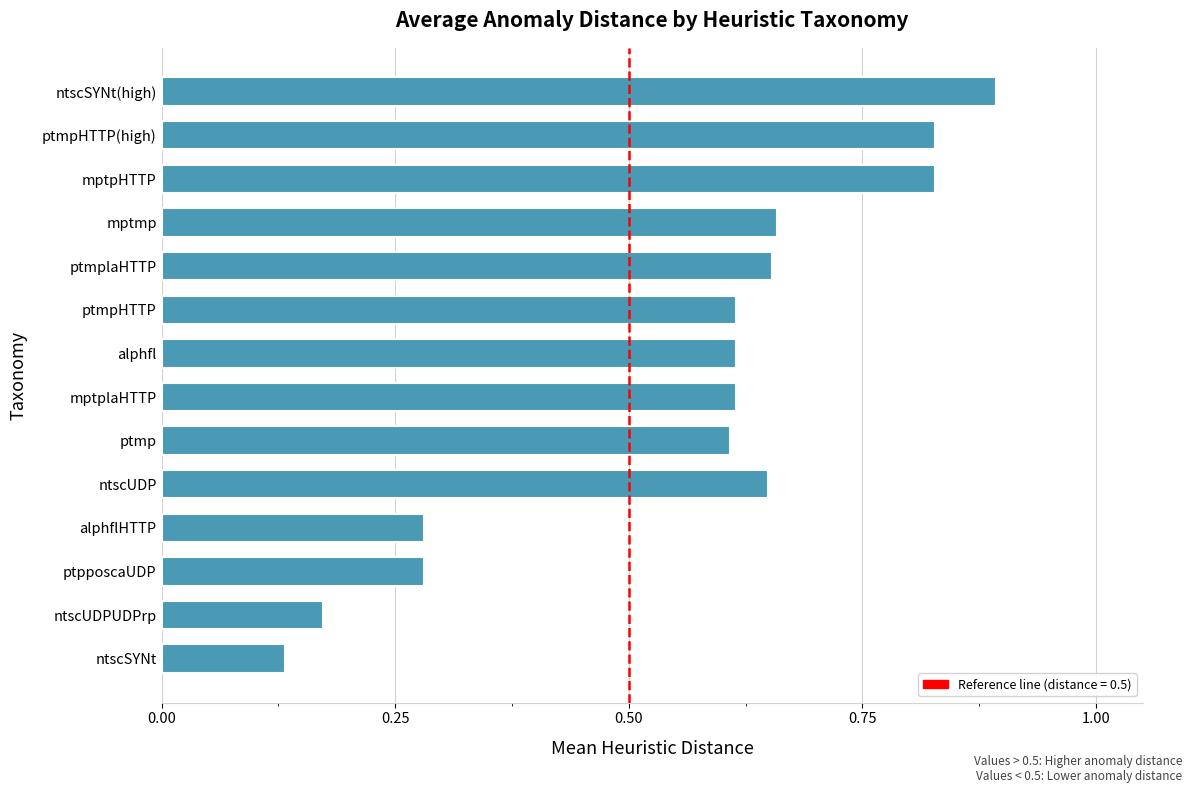

Which category has the highest value across all series?

ntscSYNt(high)